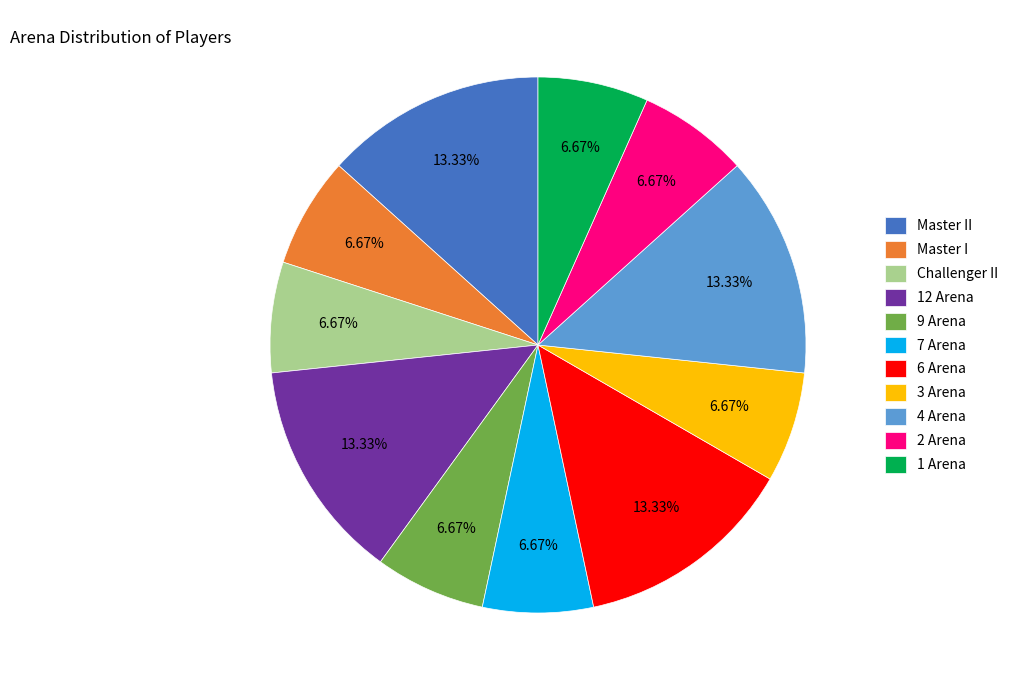

Does 9 Arena account for over 50% of the chart?

No